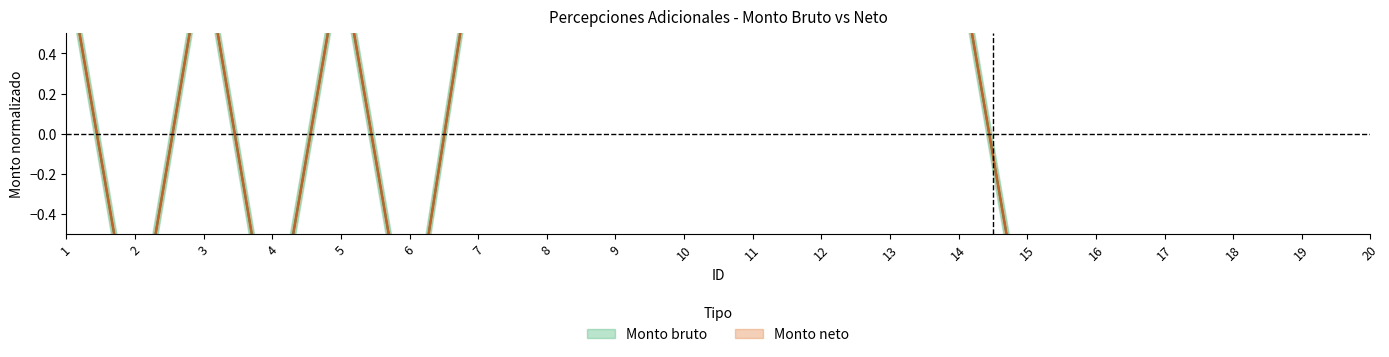

True or false: Monto bruto and Monto neto intersect in this chart.

False